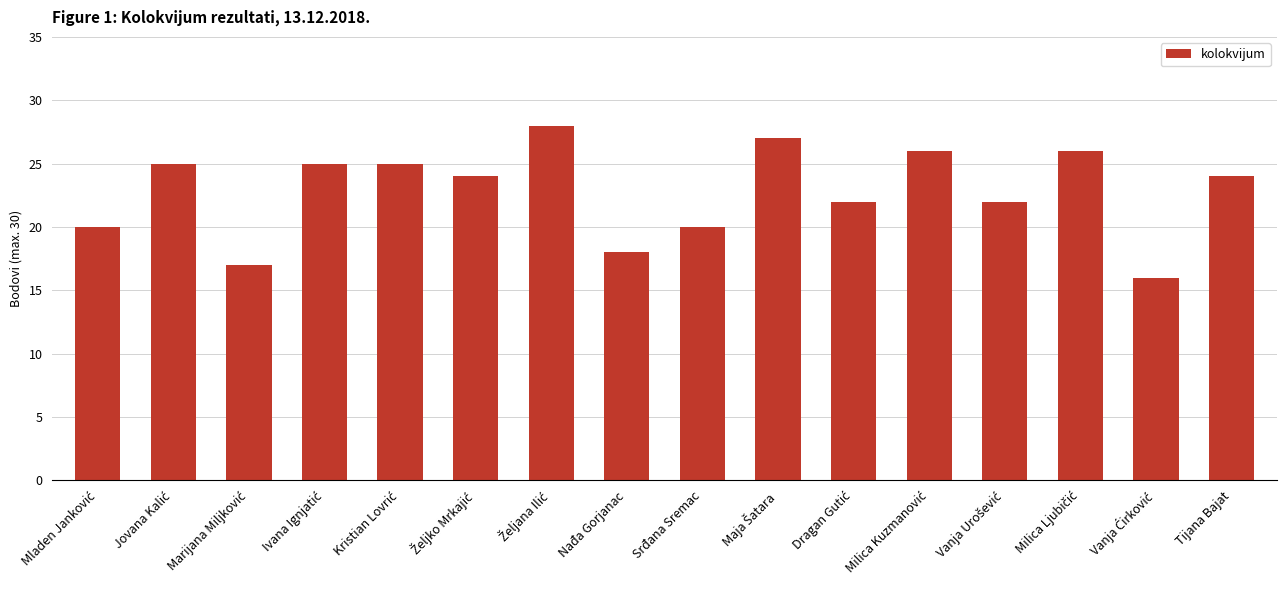

What is the minimum value shown in the chart?

16